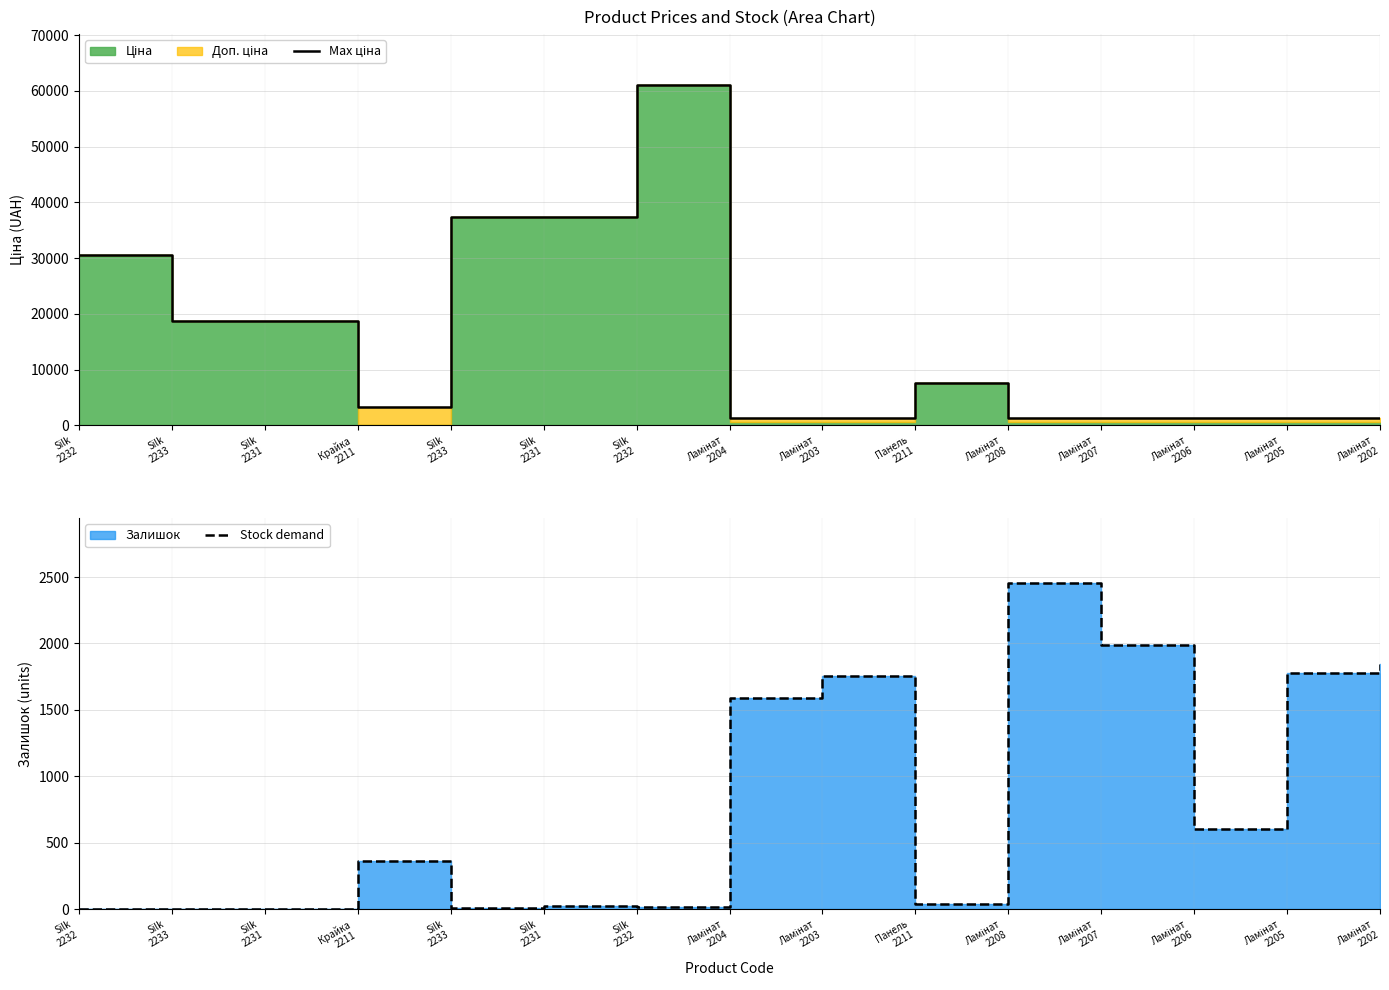

Does the chart display data point markers on the line(s)?

No